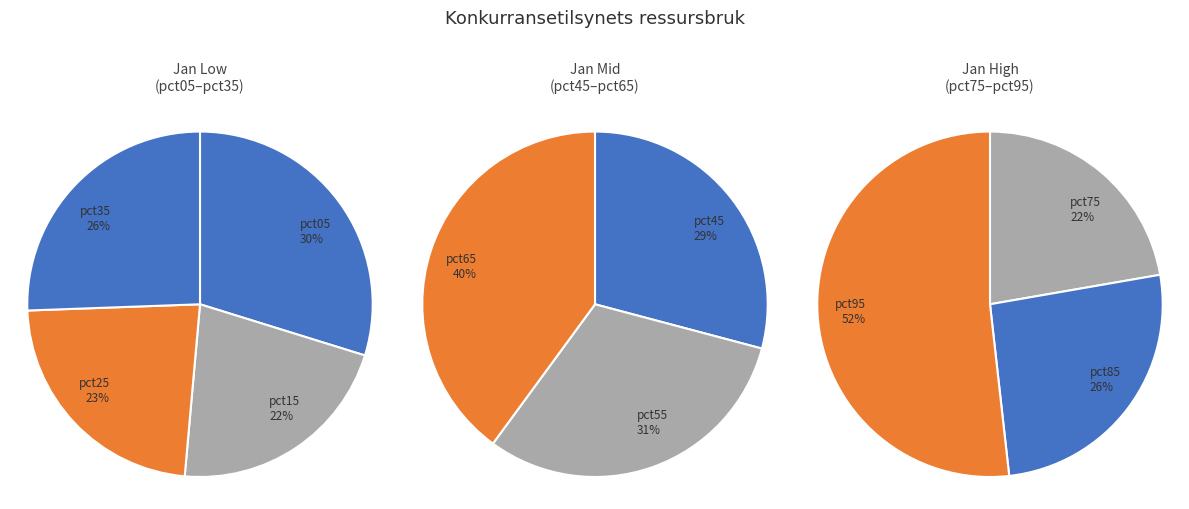

Does pct35 represent more than half of the total?

No